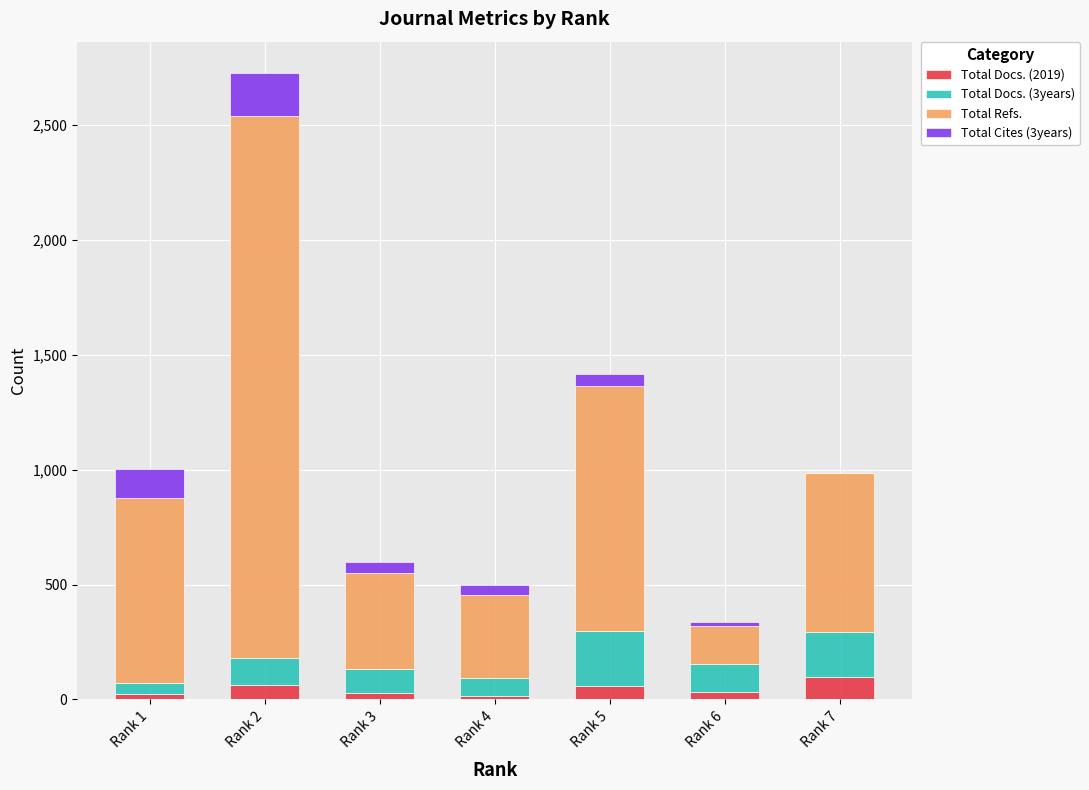

What is the maximum value for Total Docs. (2019)?

99